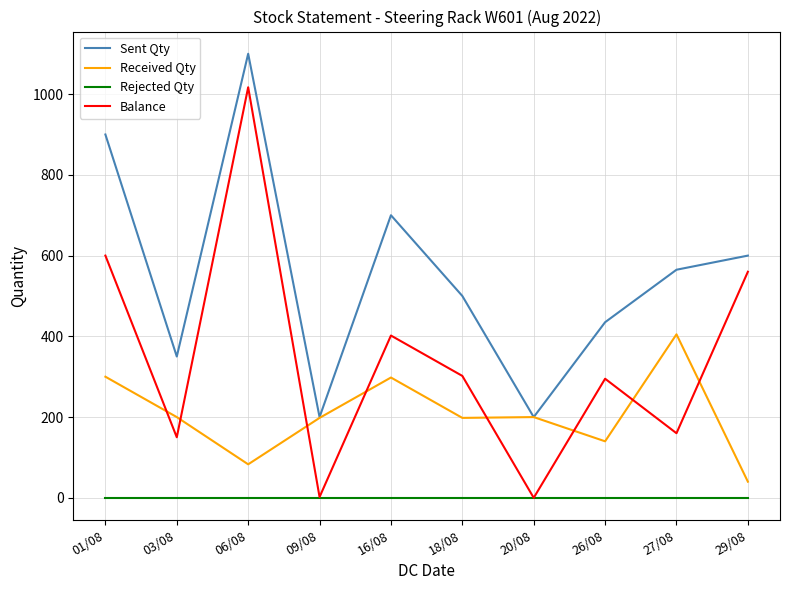

Rank the series by their average value, from lowest to highest.

Rejected Qty, Received Qty, Balance, Sent Qty